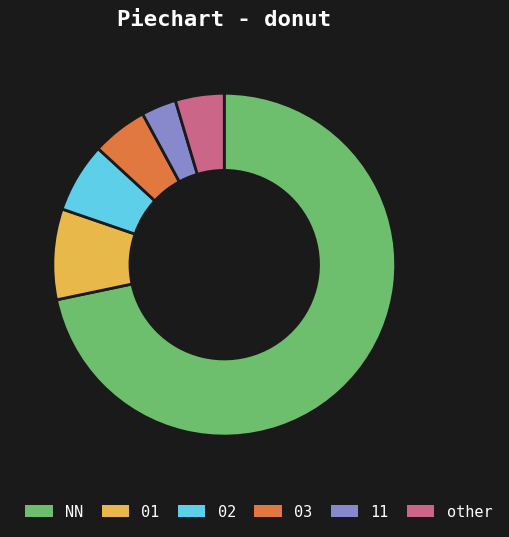

Which category has the smallest portion of the pie?

11